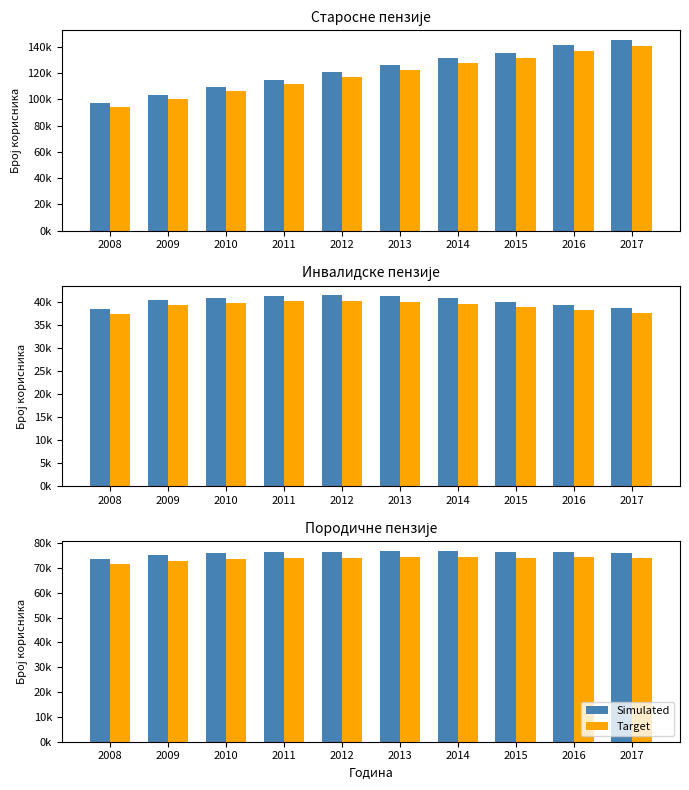

What is the total value across all series at 2015?

150578